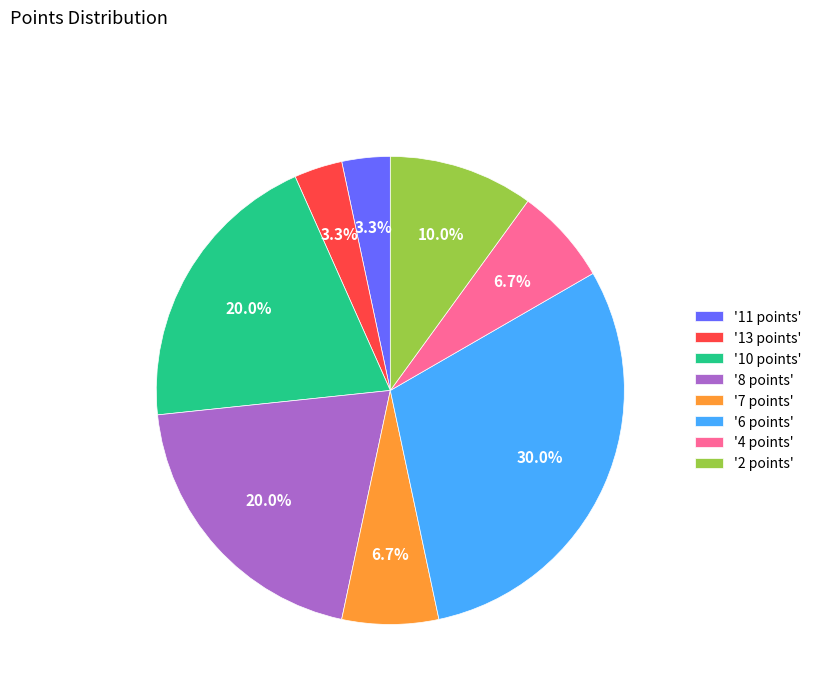

What is the largest slice in the pie chart?

'6 points'